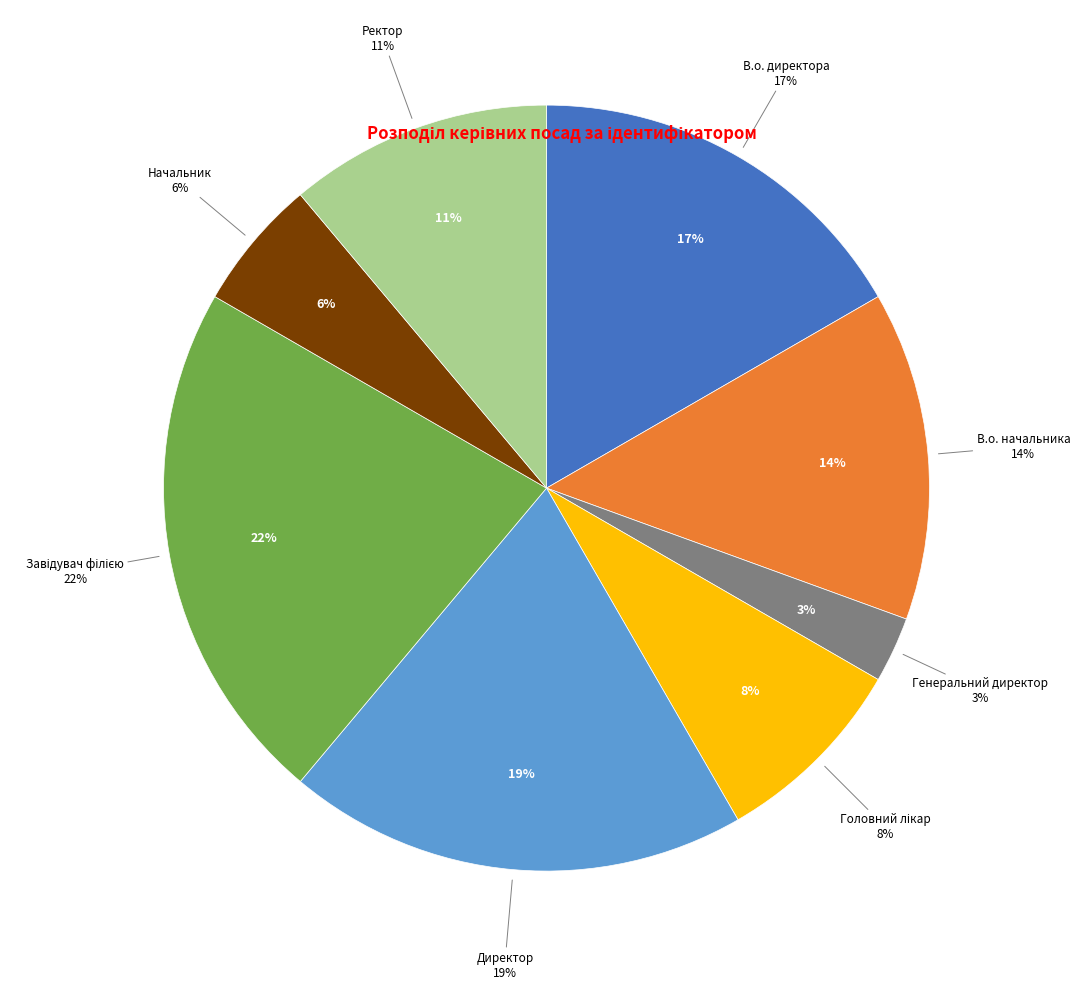

Is it true that Головний лікар is 8% of the pie?

True